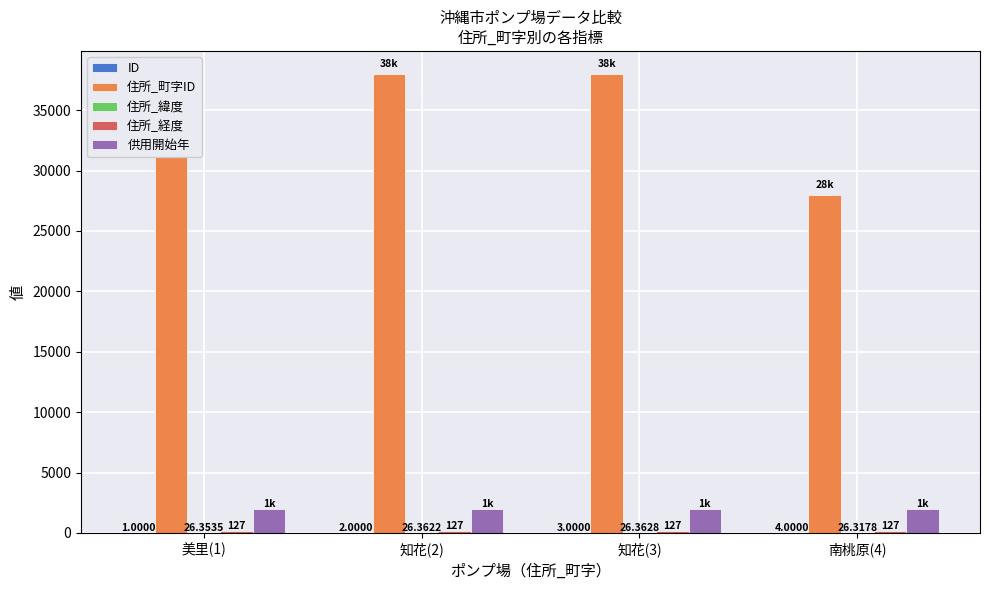

What is the total value across all series at 南桃原(4)?

30138.1